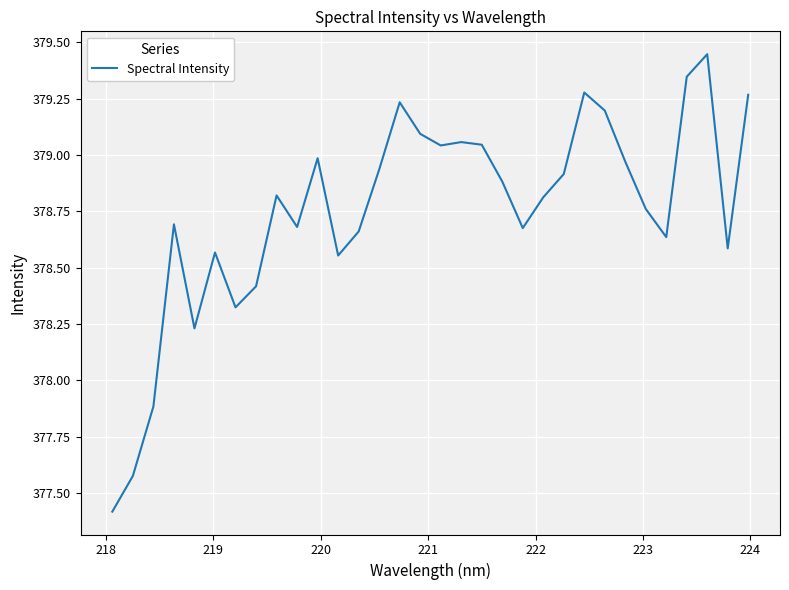

How many distinct data groups are displayed?

1